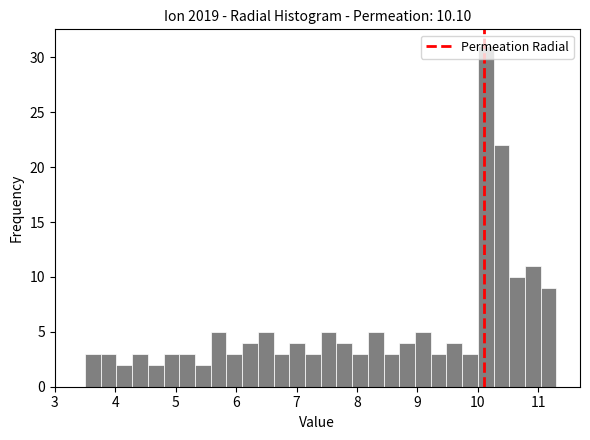

Around what value on the x-axis is the tallest bar? Give the approximate position of its centre, as read against the axis.

10.1